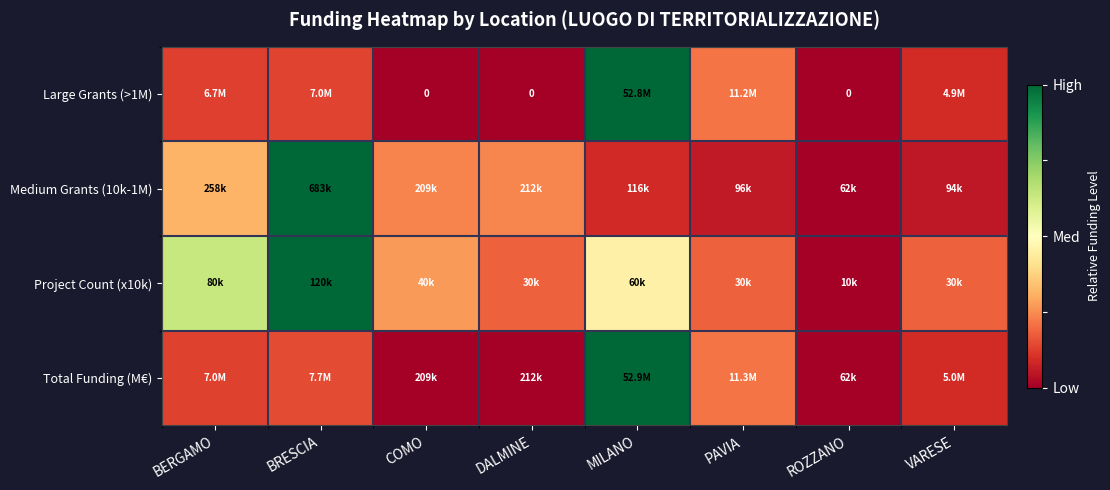

Between BERGAMO and COMO, which series saw the biggest shift?

Project Count (x10k)